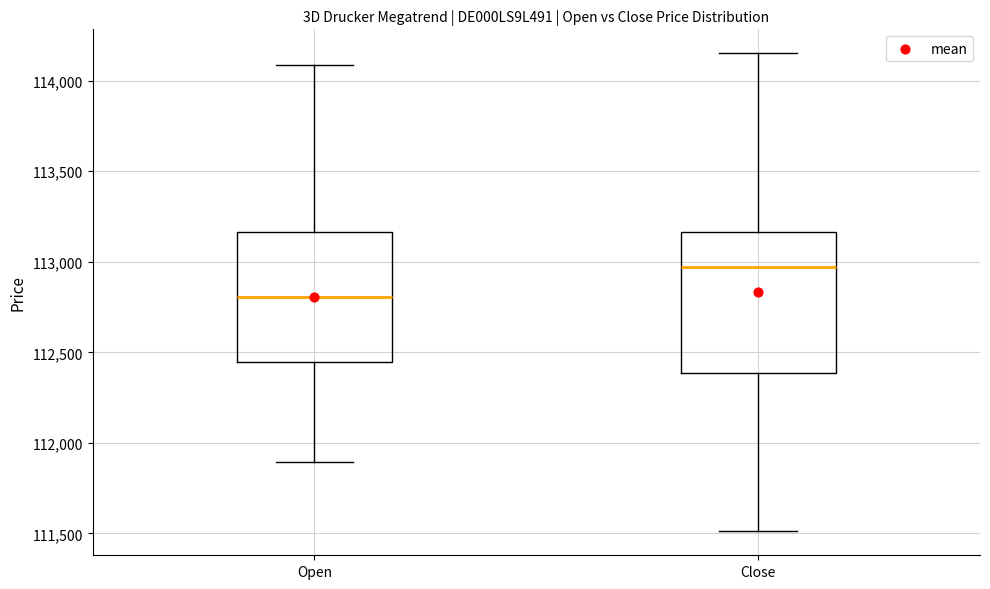

Which box's median line is the highest?

Close